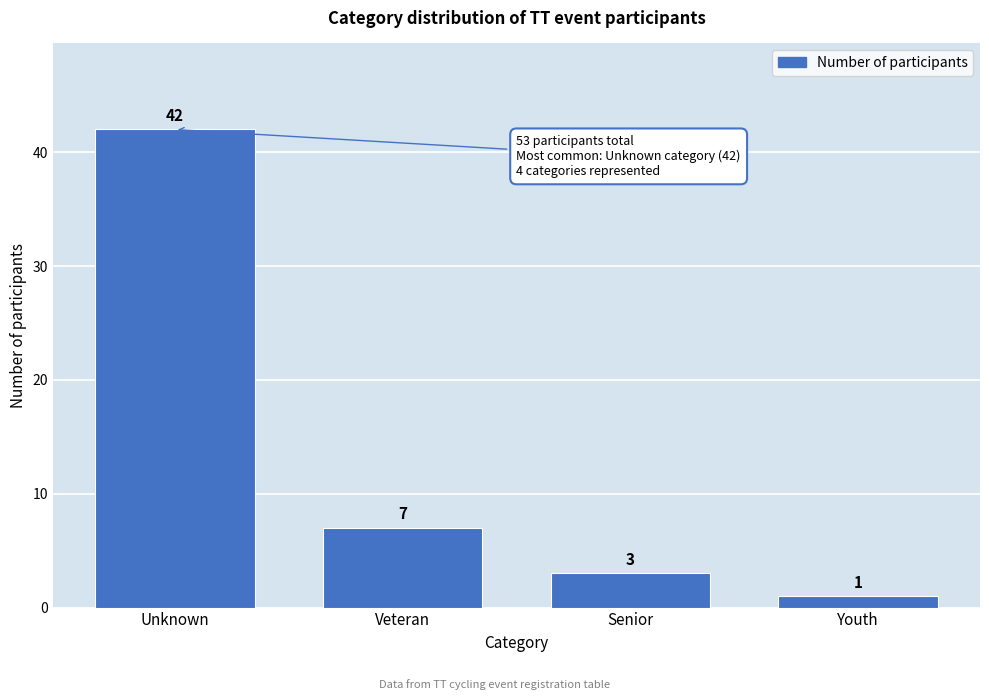

Reading left to right, extract all data points from this chart.

42	7	3	1